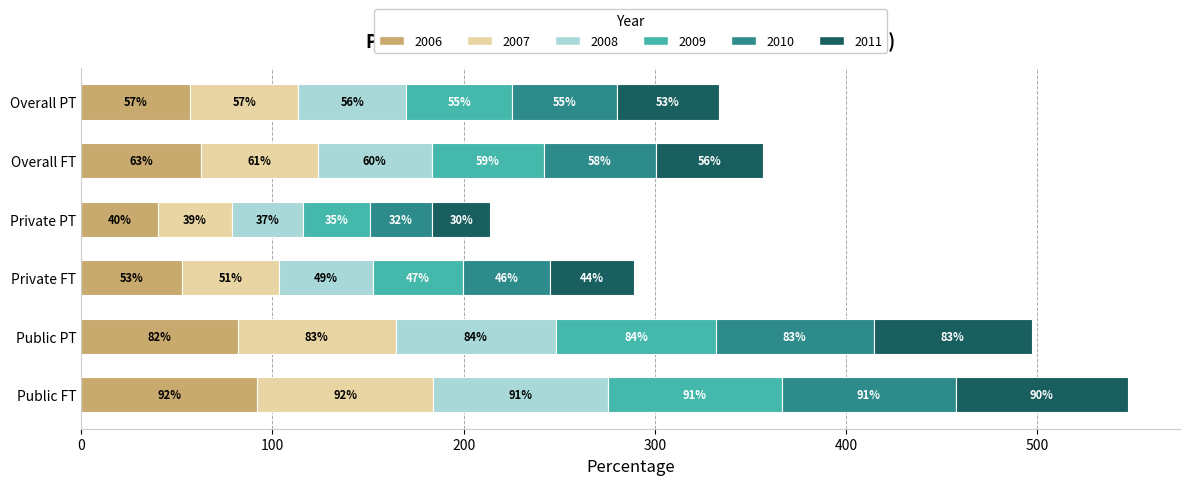

At which category is the sum across all series the highest?

Public FT